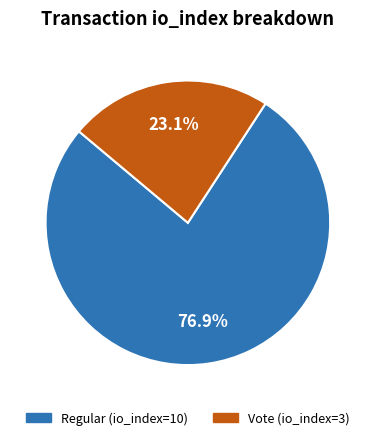

How much of the chart is everything except Regular (io_index=10)?

23.1%